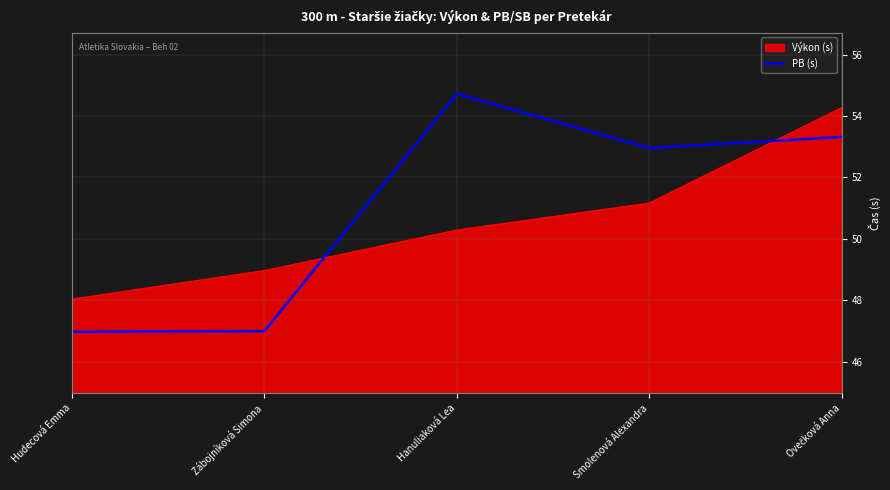

Is it true that PB (s) equals 27.0 at Smolenová Alexandra?

False